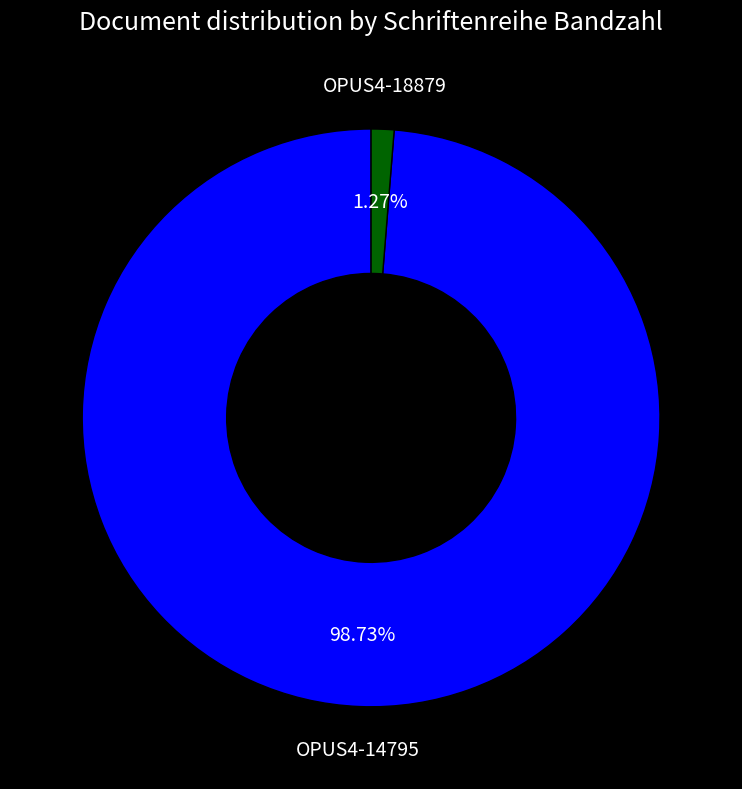

Does any single category account for the majority?

Yes